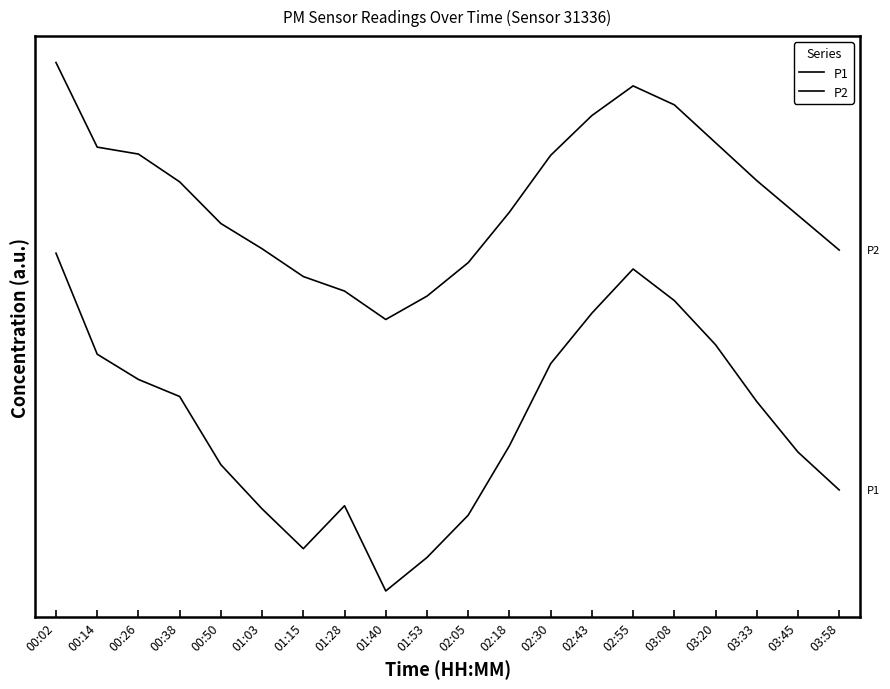

At which category does the chart reach its peak across all series?

00:02